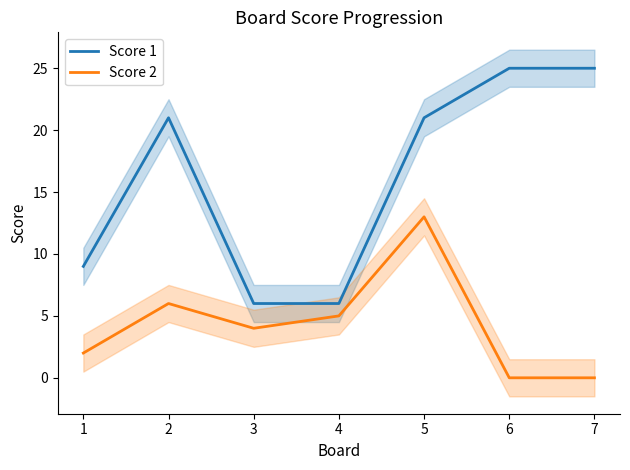

What is the value of the Score 1 point at the 6th from the left?

25